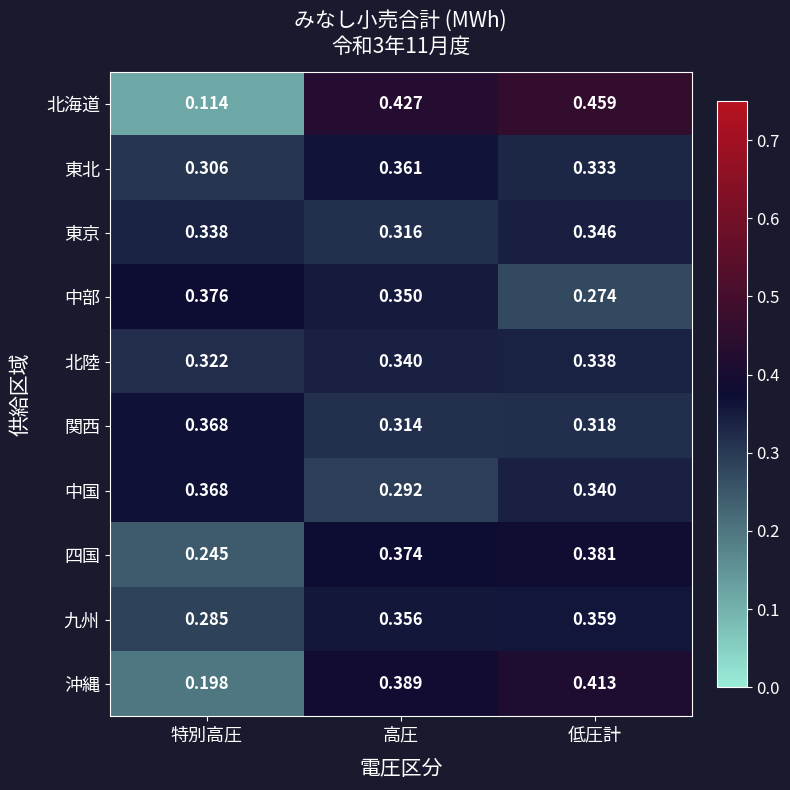

Which series has the widest spread of values?

北海道